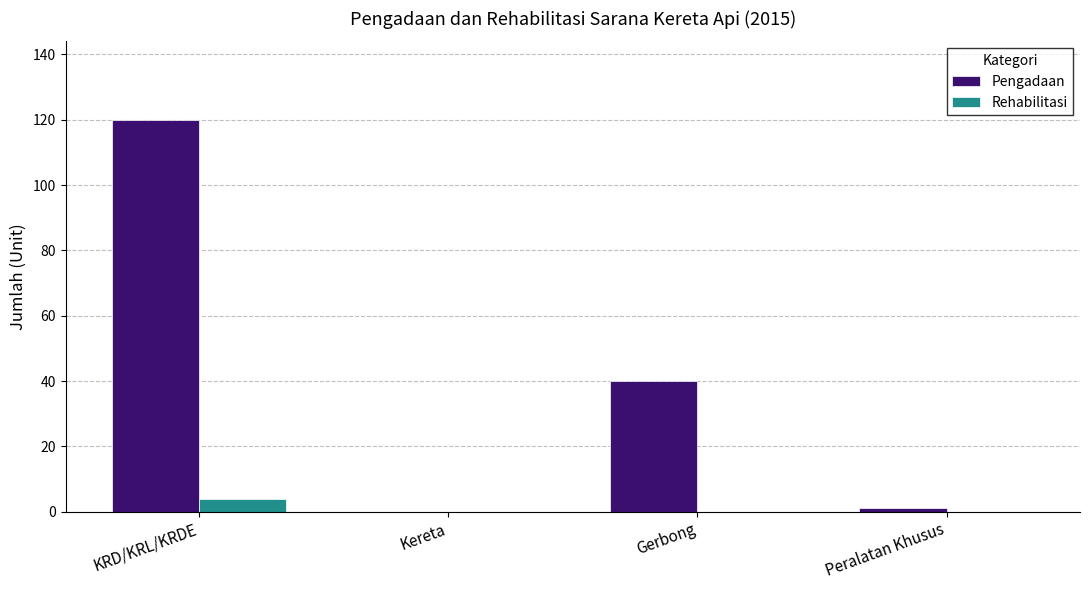

Reading left to right, transcribe all the data shown in this chart.

Pengadaan: 120	0	40	1
Rehabilitasi: 4	0	0	0